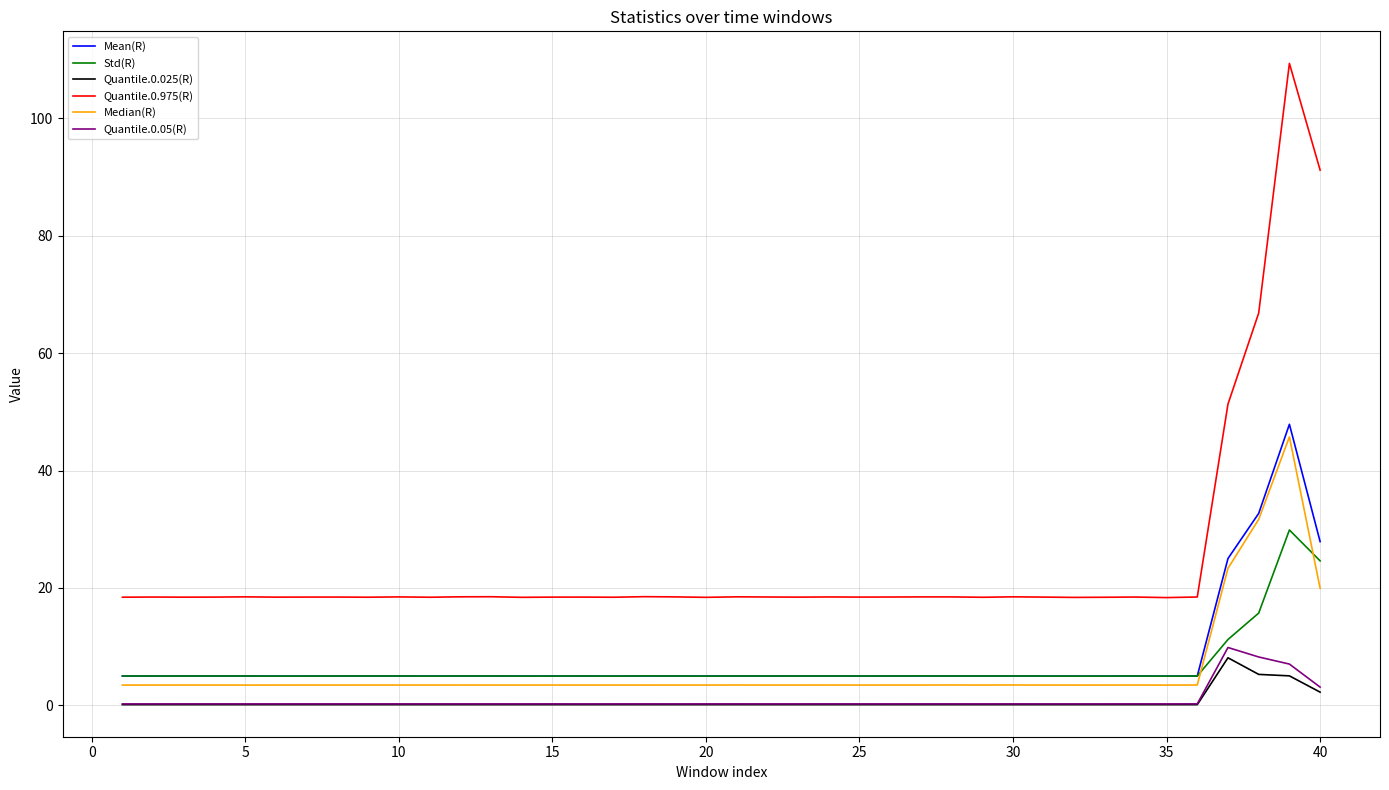

Which series has the largest total across all categories?

Quantile.0.975(R)